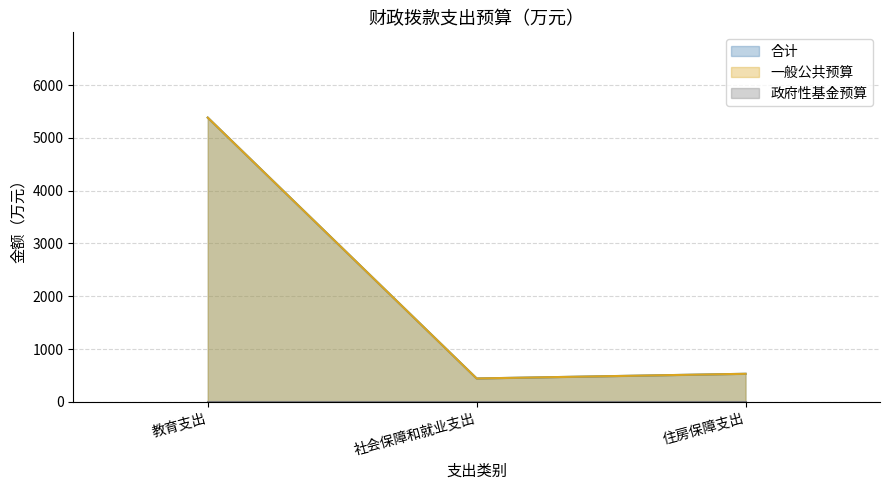

Which series has the widest spread of values?

合计